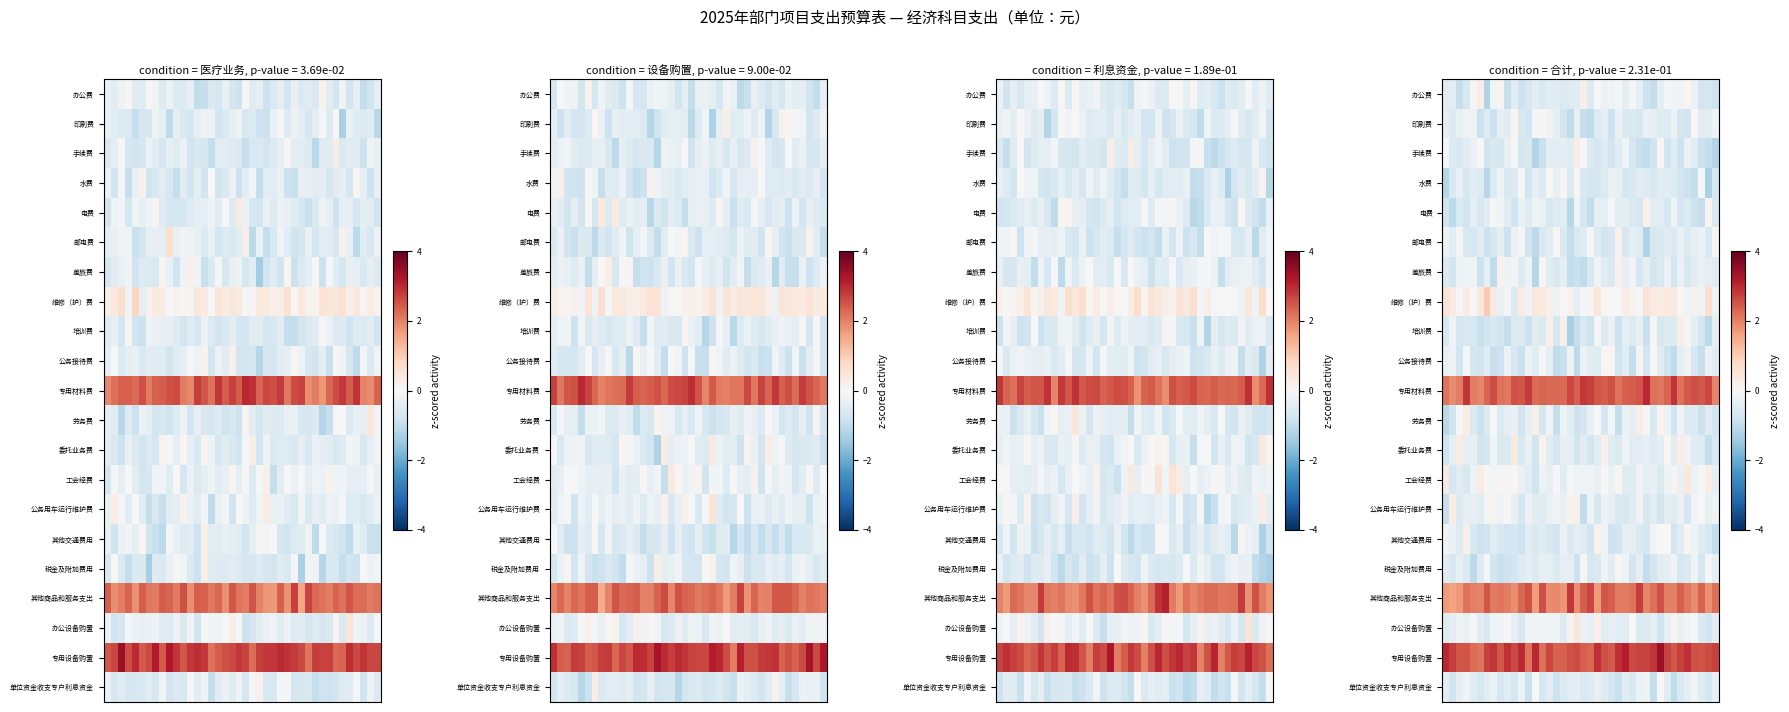

List the series in order of their peak value, highest first.

专用设备购置, 专用材料费, 其他商品和服务支出, 维修（护）费, 办公设备购置, 工会经费, 委托业务费, 劳务费, 手续费, 办公费, 公务用车运行维护费, 培训费, 其他交通费用, 邮电费, 差旅费, 电费, 公务接待费, 印刷费, 水费, 税金及附加费用, 单位资金收支专户利息资金